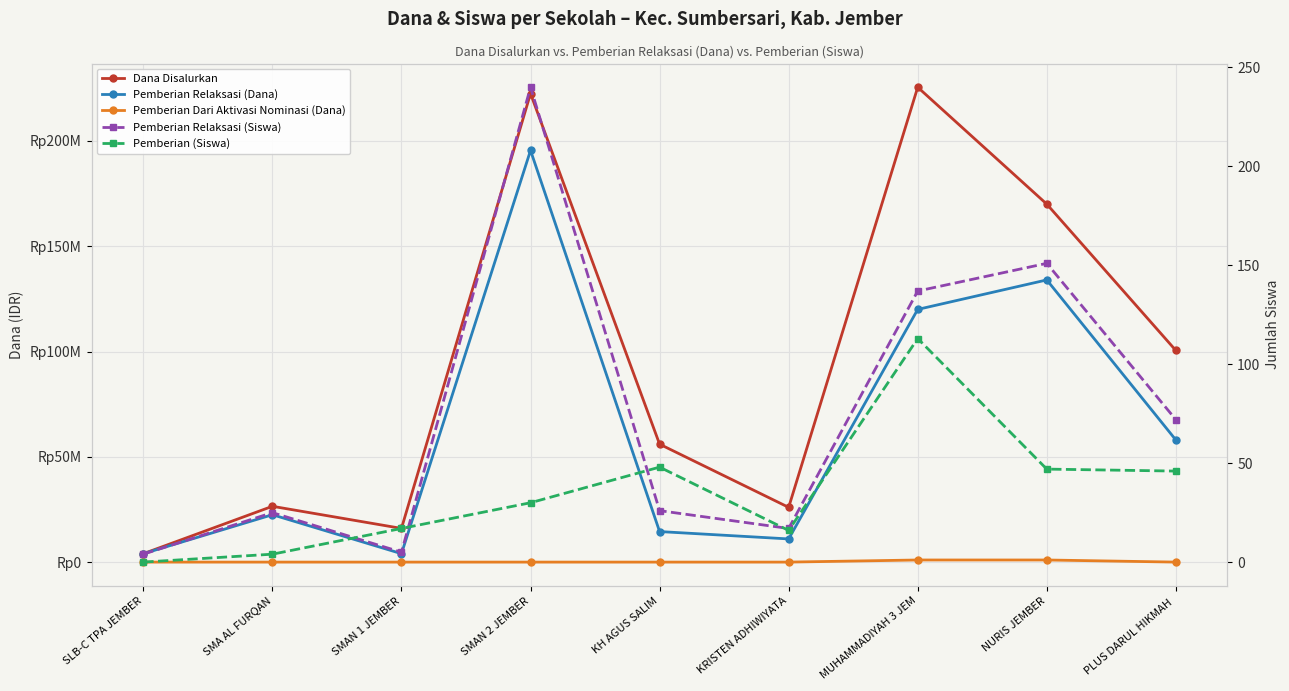

What is the total value across all series at SMAN 2 JEMBER?

418000270